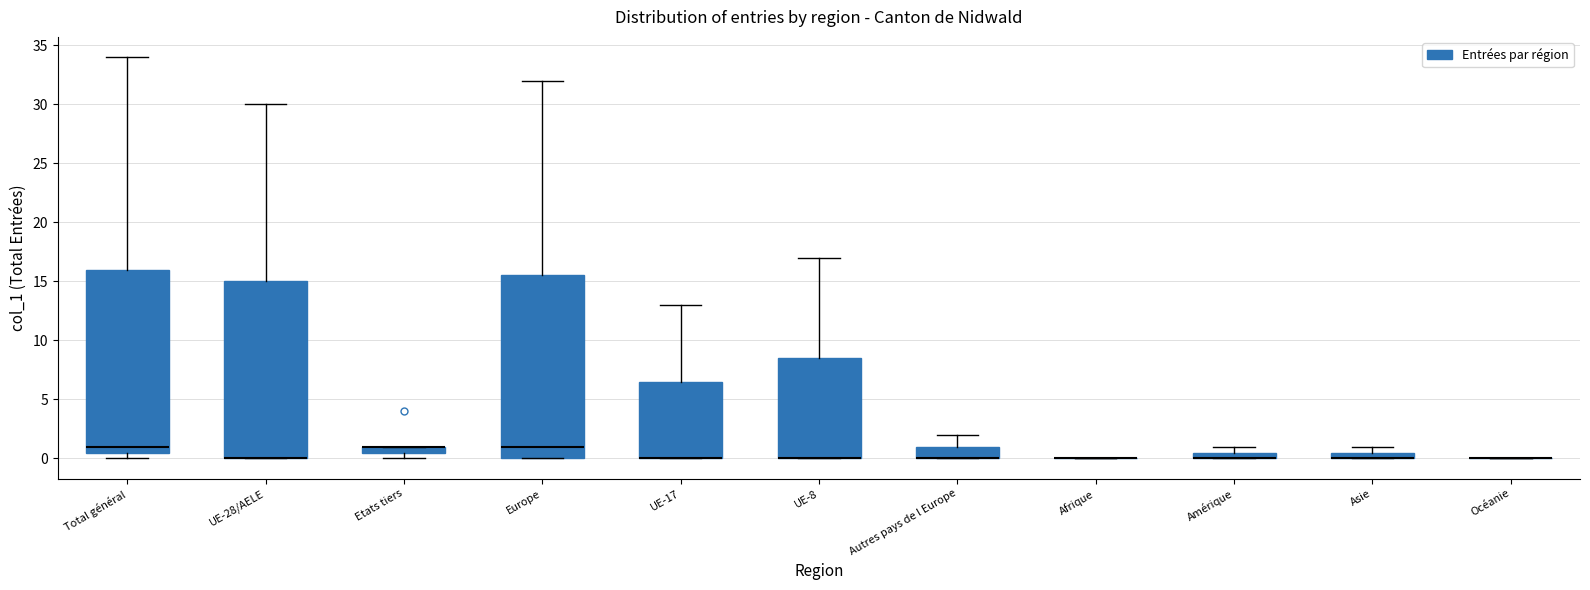

Where does the upper whisker of the box for UE-28/AELE end on the y-axis? The values are not printed on the chart, so give them approximately, as read against the axis.

30.0